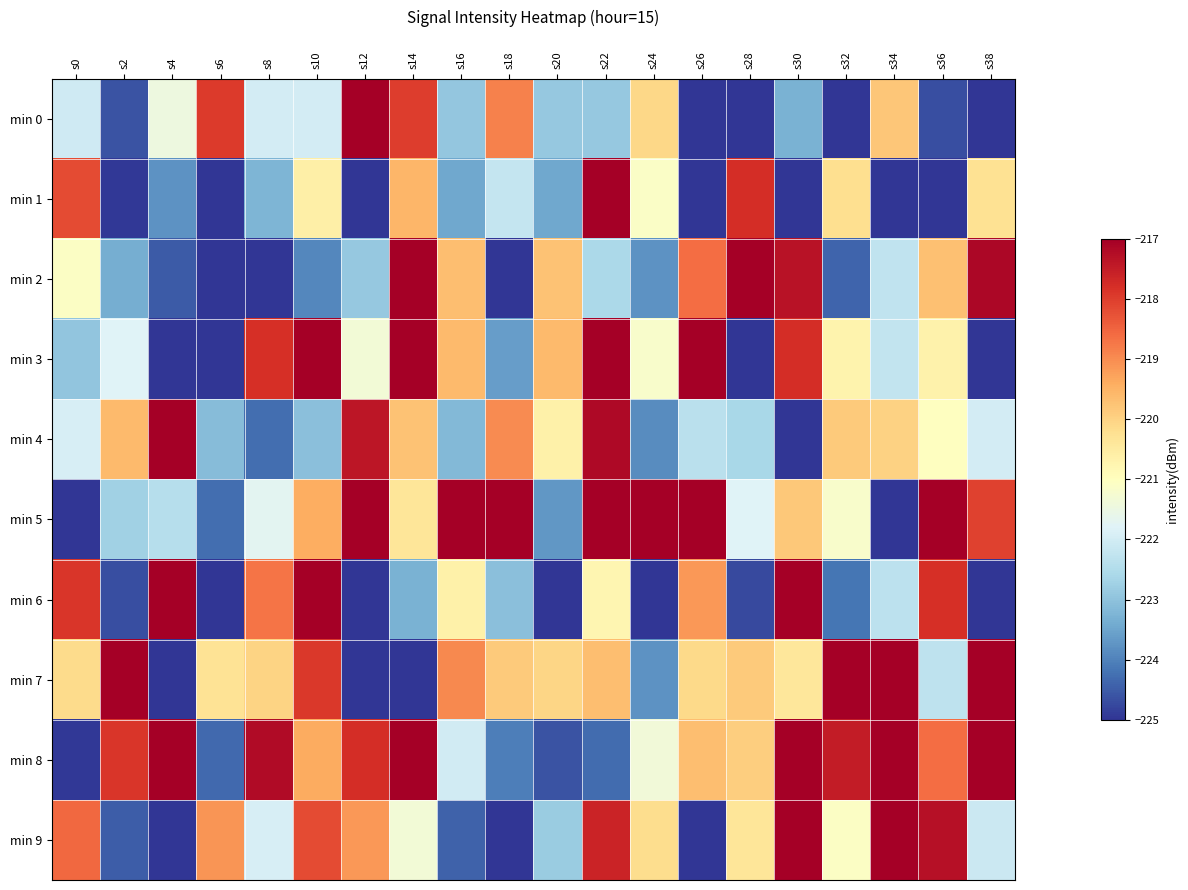

How many categories are shown in the chart?

20